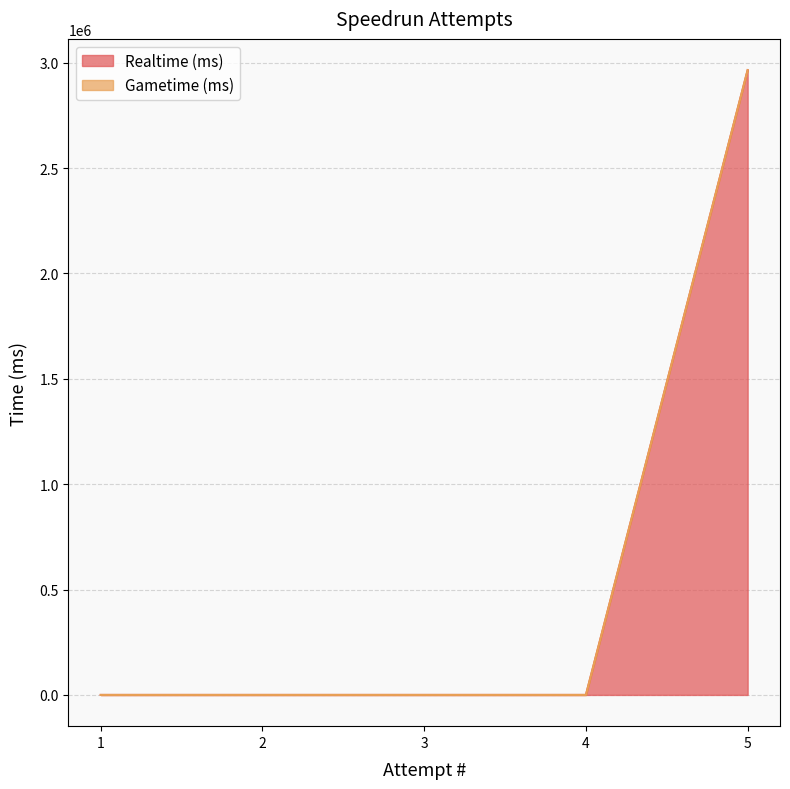

What is the change in value from 4 to 5?

+2964472